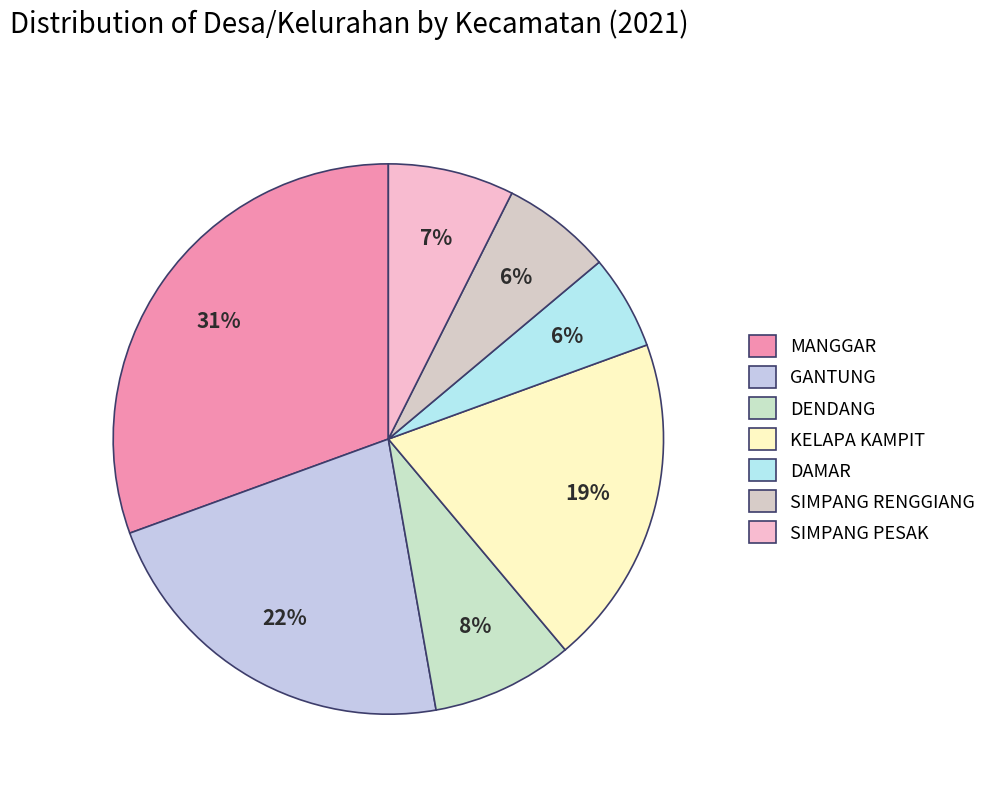

To the nearest percent, what portion does DAMAR represent?

6%